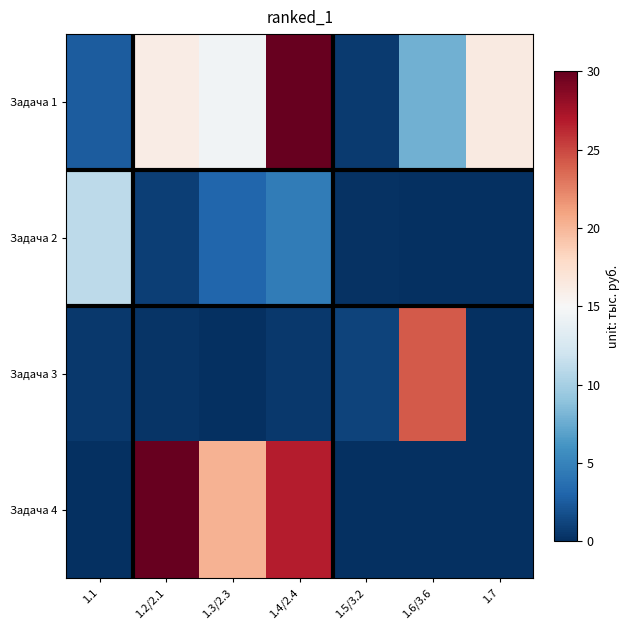

How many categories are shown in the chart?

7